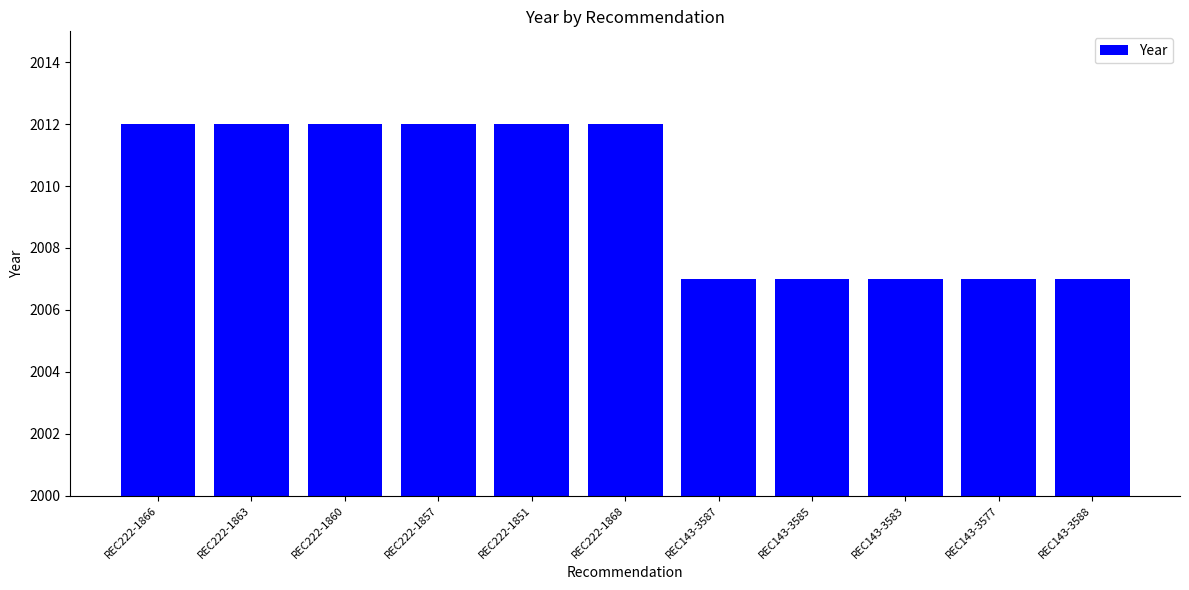

What is the value of the 7th bar from the left?

2007